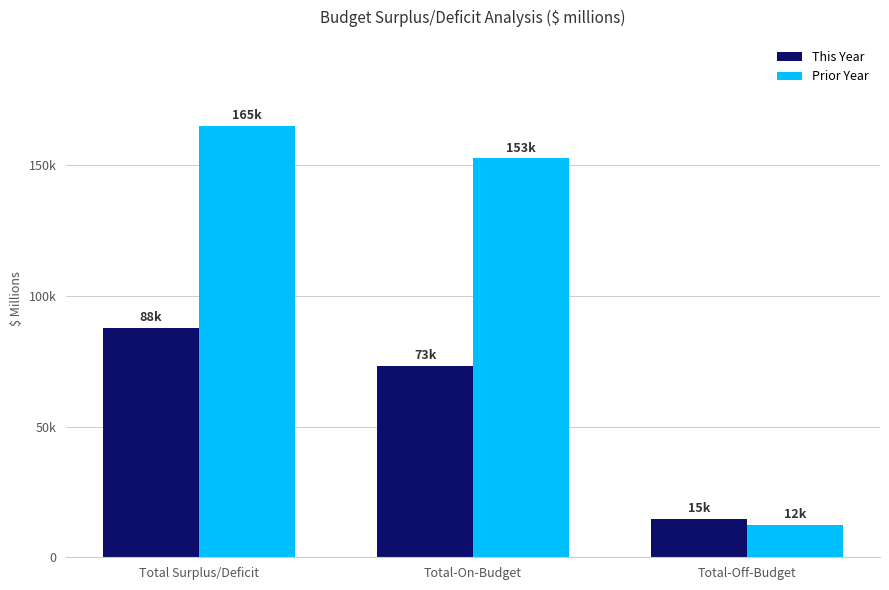

Are the bars grouped side by side (vs. stacked)?

Yes